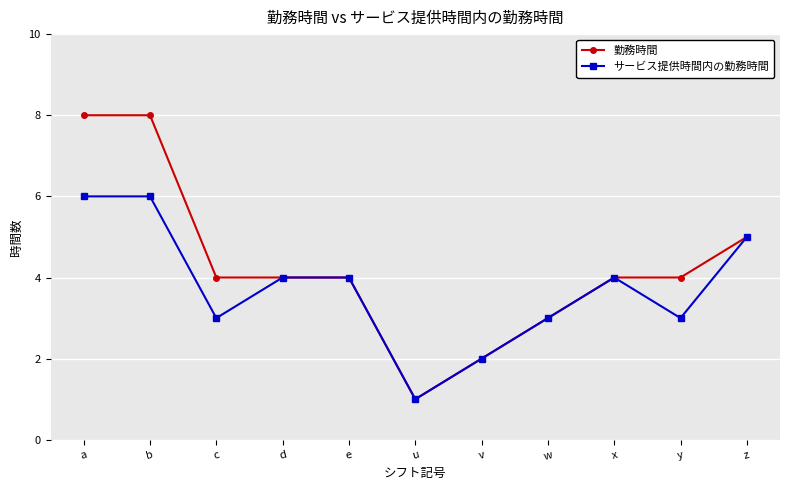

What is the sum of all 勤務時間 values?

47